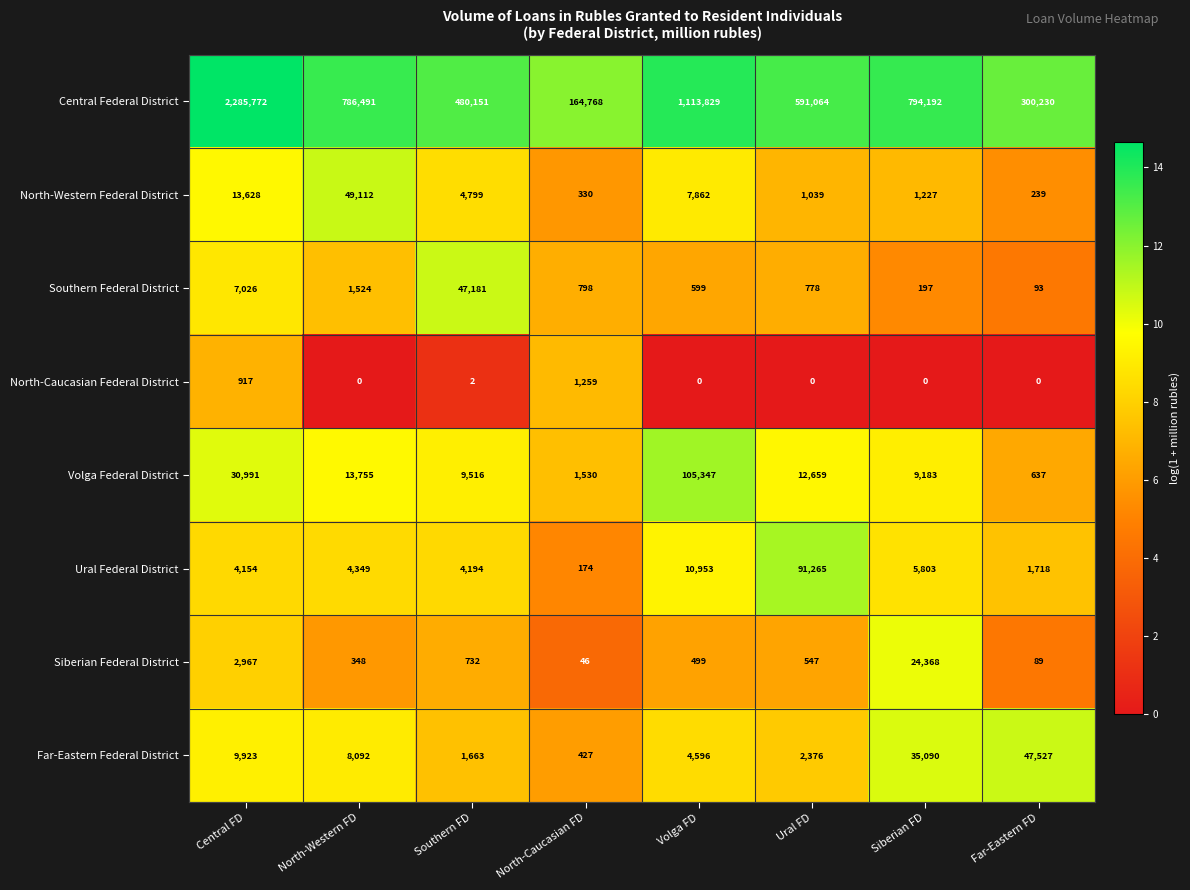

What is the difference between the highest and lowest values at Ural FD?

591064